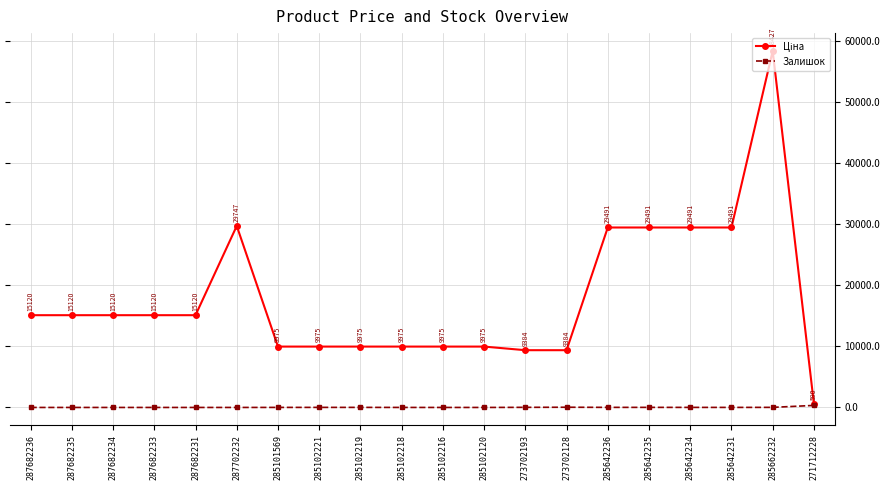

What is the label of the 6th point from the left?

287702232